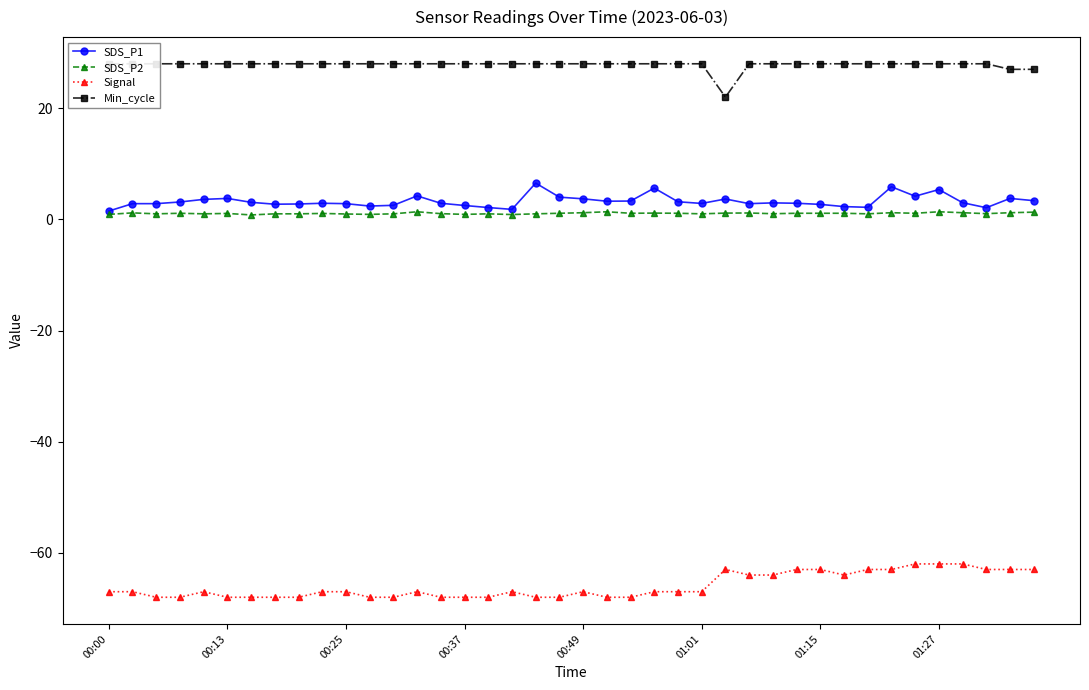

True or false: SDS_P1 has more than 1 interior local peaks.

True